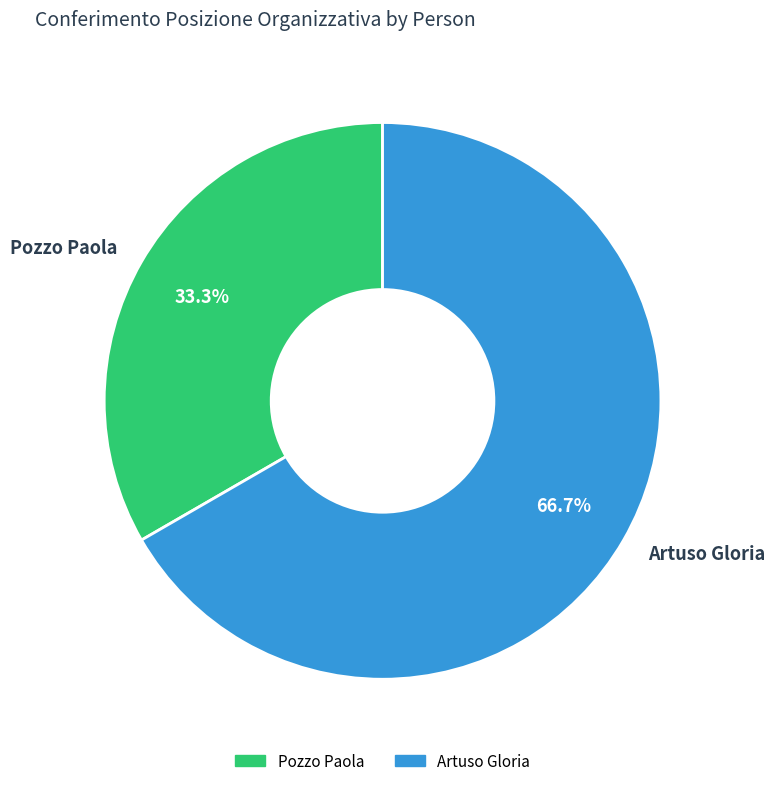

How many segments does this pie chart have?

2